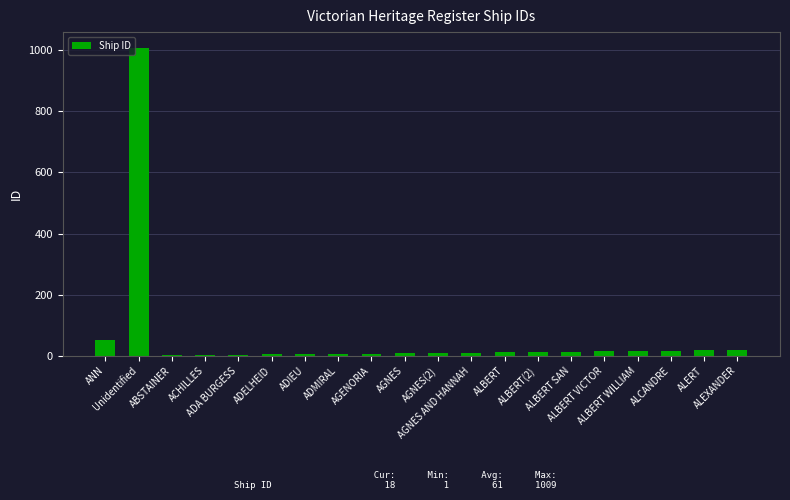

What is the sum of all values?

1231